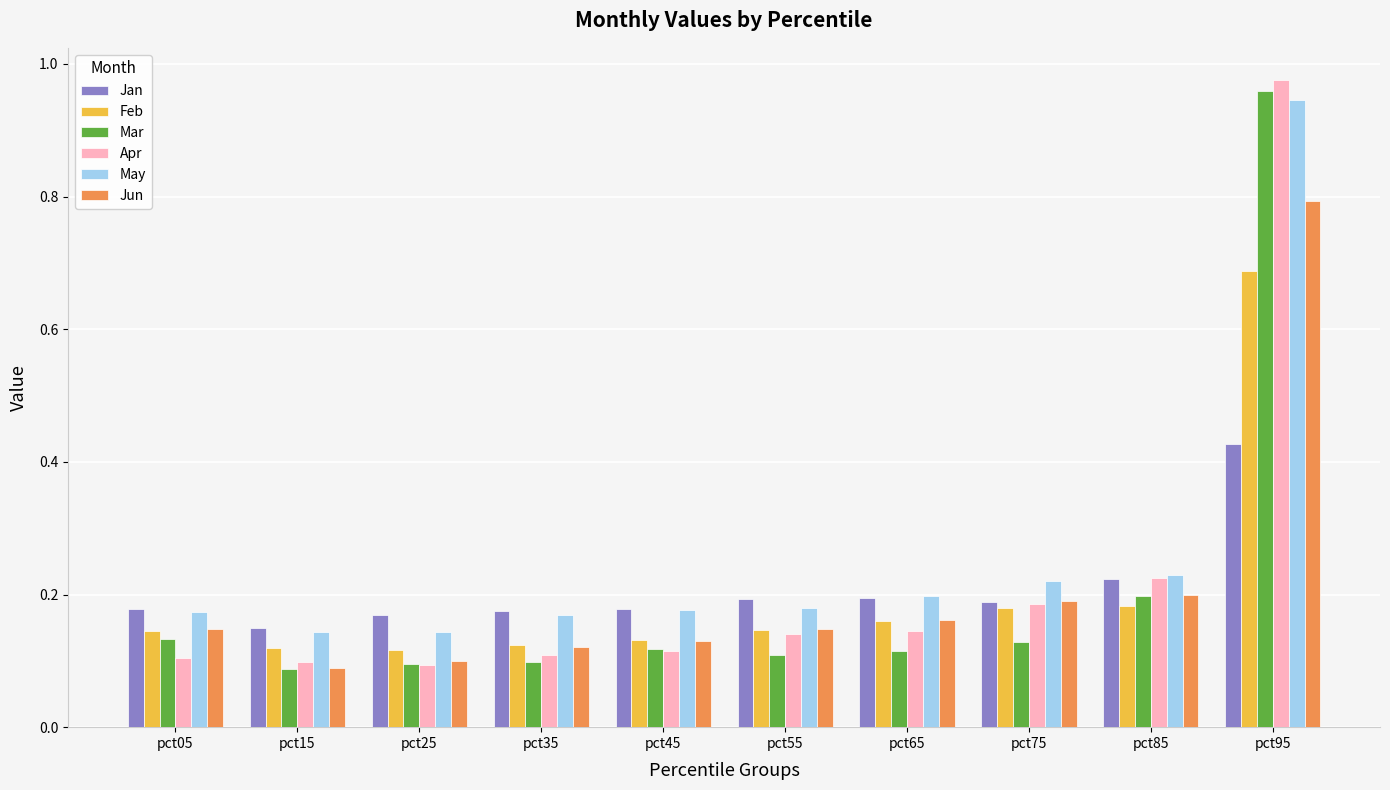

What are all the series names shown in the legend?

Jan, Feb, Mar, Apr, May, Jun